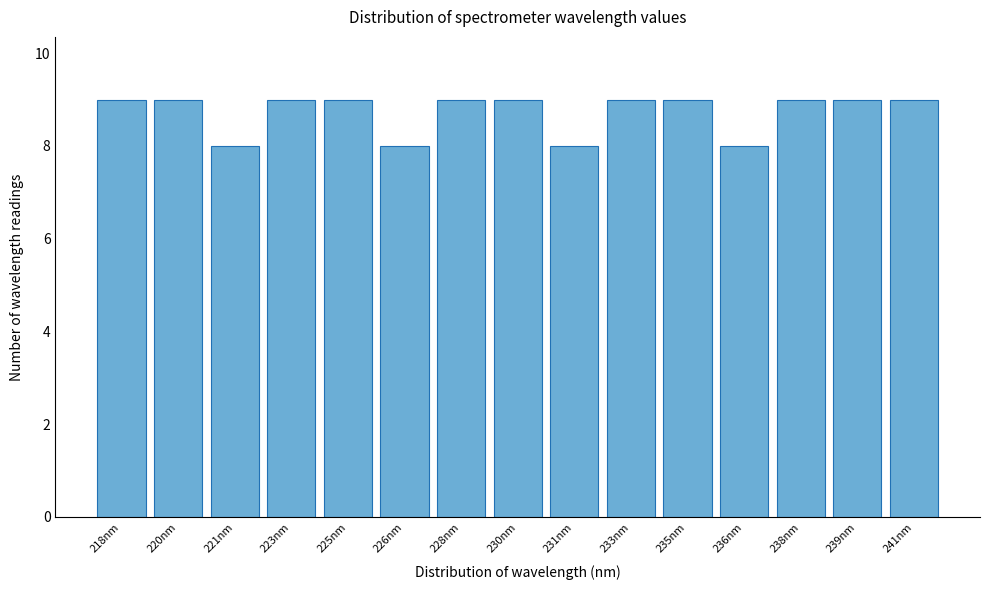

Reading right to left, extract all data points from this chart.

241nm=9	239nm=9	238nm=9	236nm=8	235nm=9	233nm=9	231nm=8	230nm=9	228nm=9	226nm=8	225nm=9	223nm=9	221nm=8	220nm=9	218nm=9